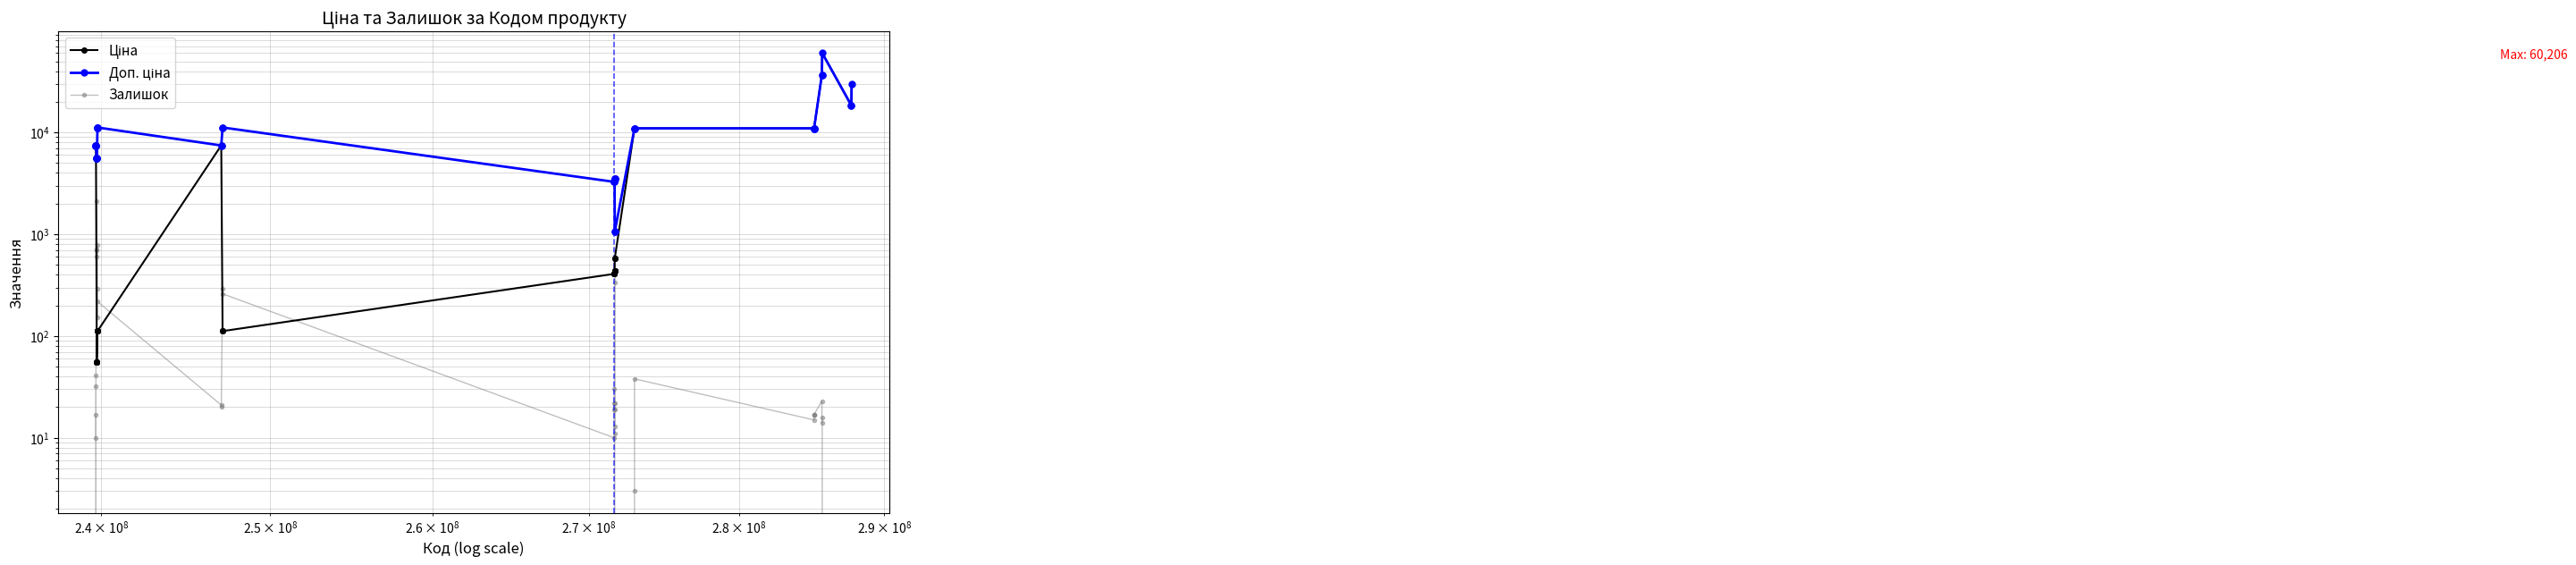

List the series in order of their peak value, highest first.

Ціна, Доп. ціна, Залишок